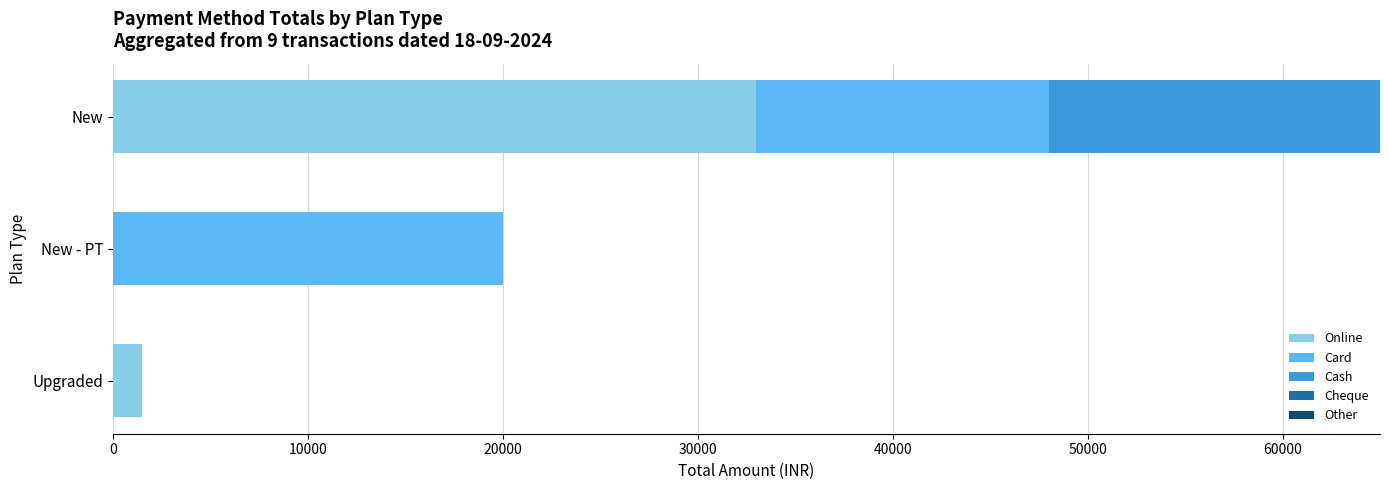

How many distinct data groups are displayed?

3